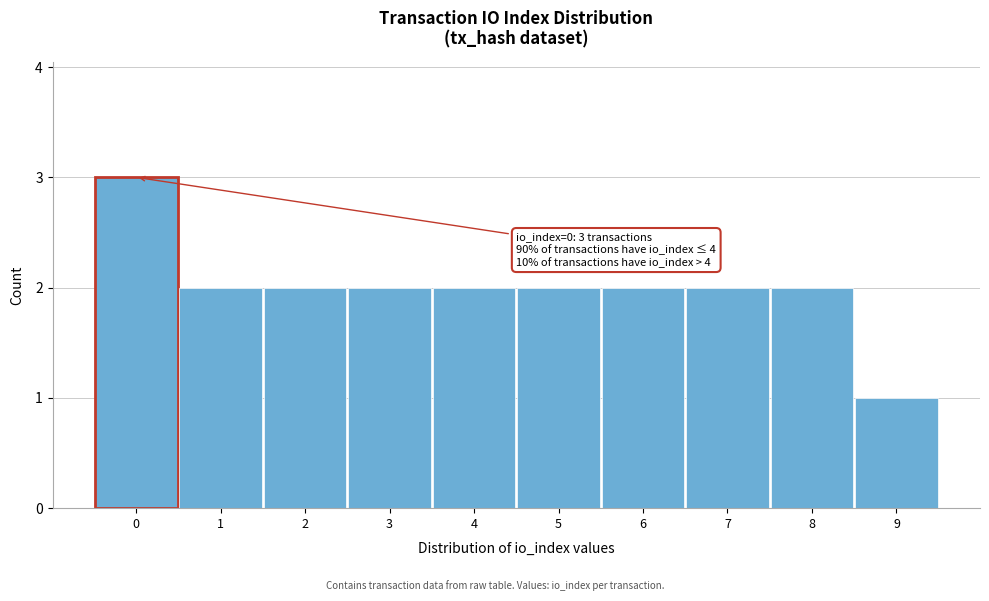

Reading right to left, transcribe all the data shown in this chart.

9=1	8=2	7=2	6=2	5=2	4=2	3=2	2=2	1=2	0=3